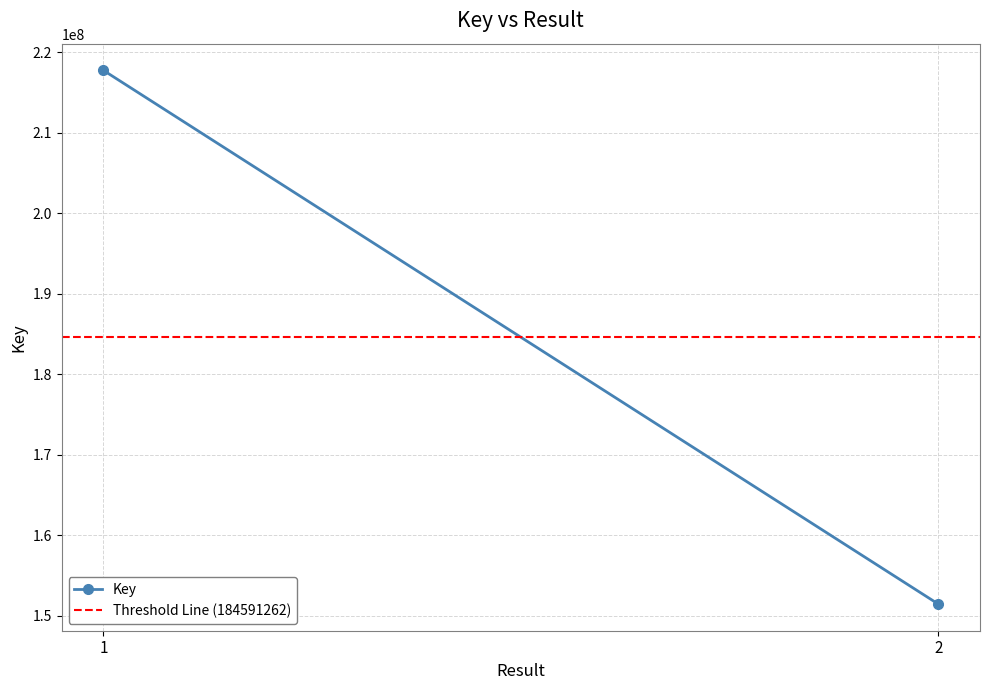

Rank the categories by Key value from highest to lowest.

1, 2